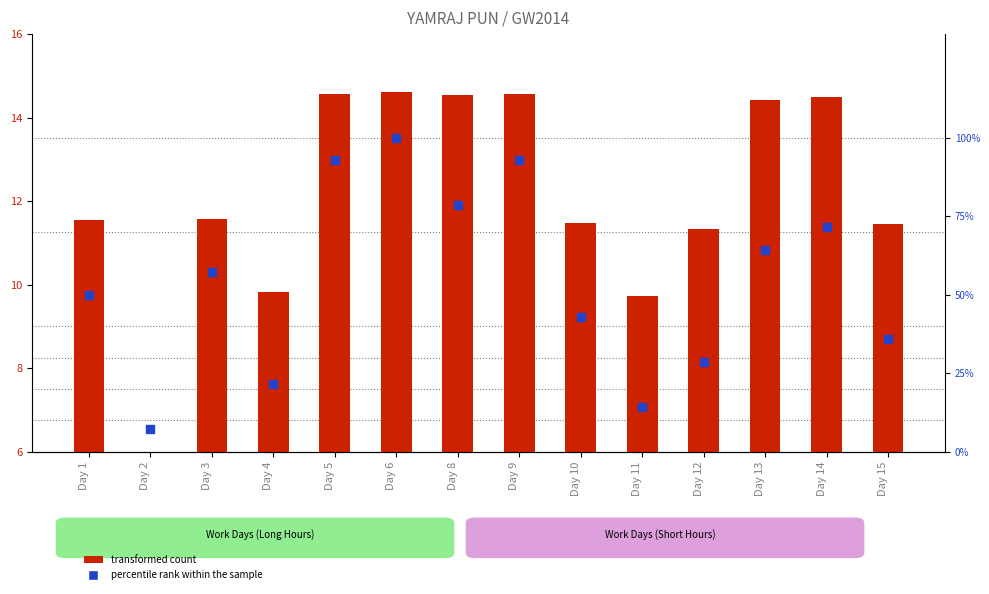

What is the total value across all series at Day 13?

78.7